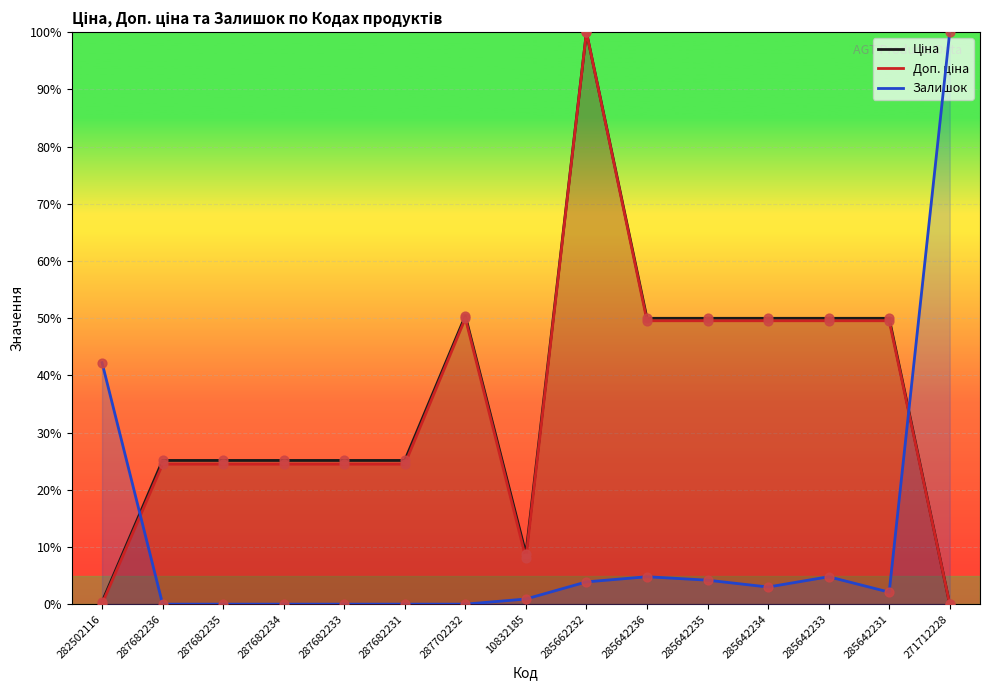

Which series reaches the maximum Y coordinate?

Ціна